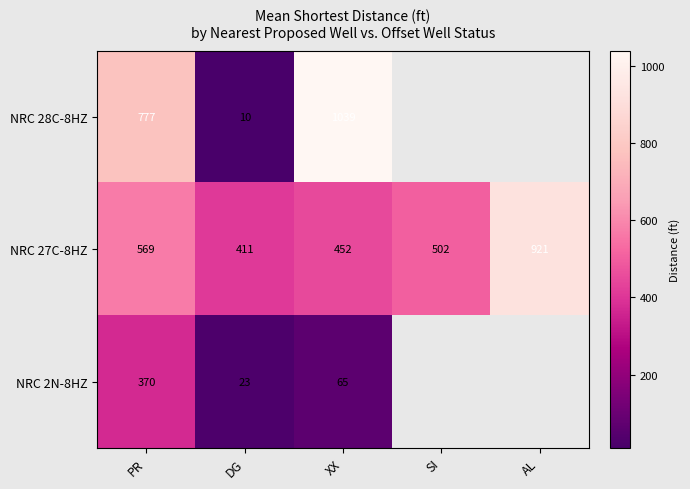

Is the value of NRC 27C-8HZ at AL greater than the value of NRC 2N-8HZ at PR?

Yes